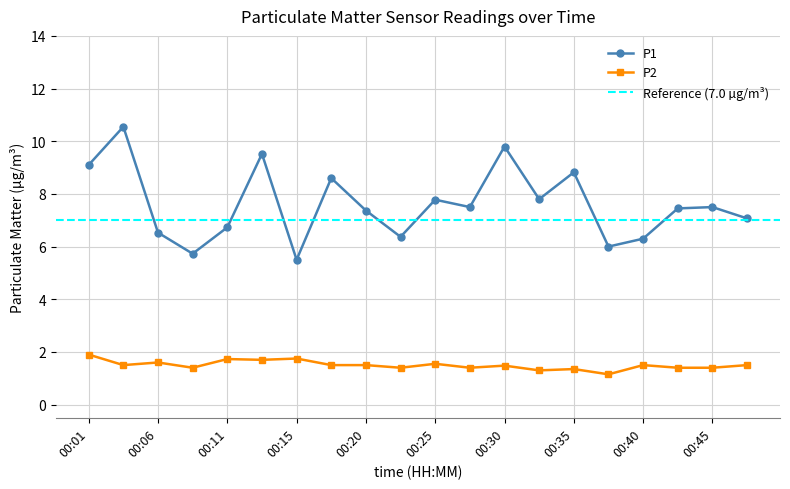

What is the sum of the P1 values at 00:28 and 00:25?

15.3